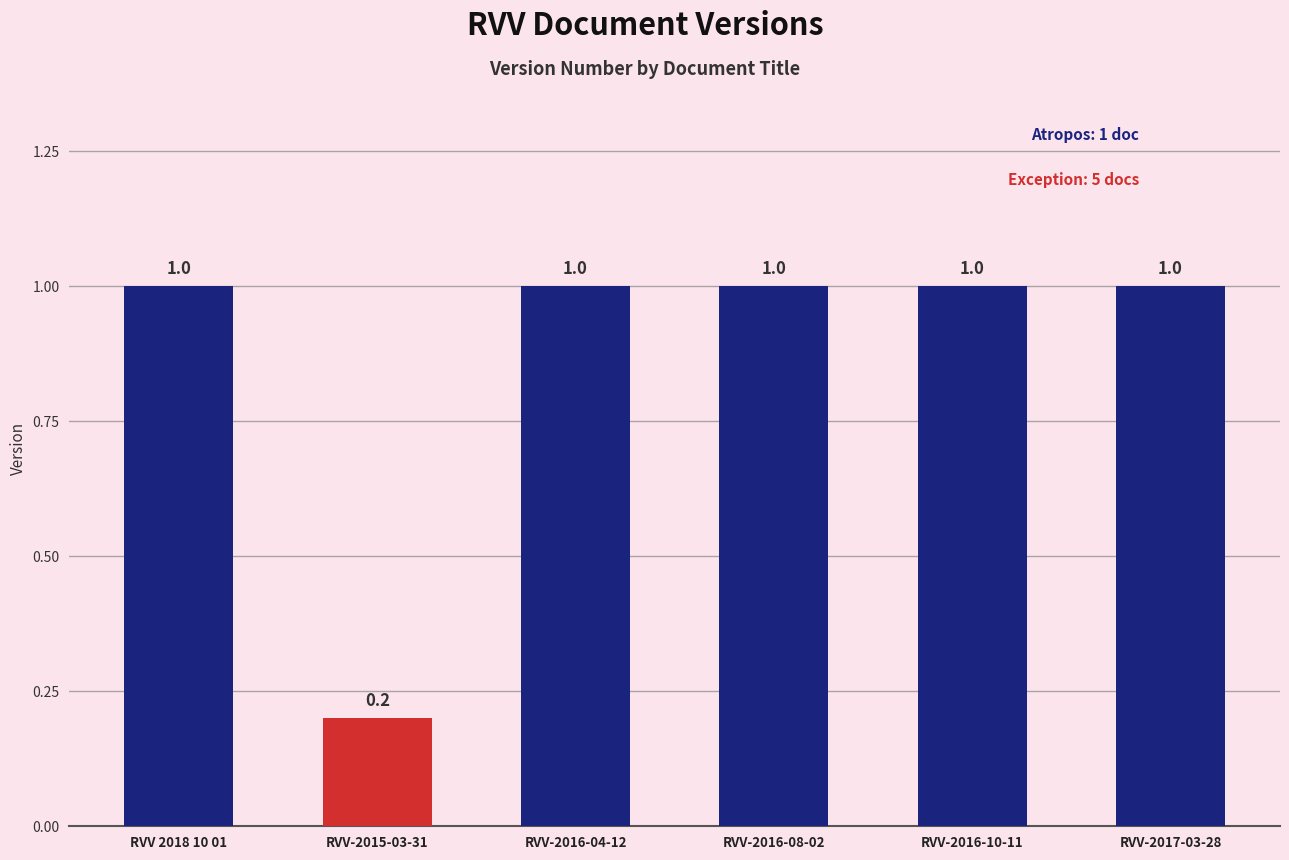

Which label corresponds to the smallest value in the chart?

RVV-2015-03-31